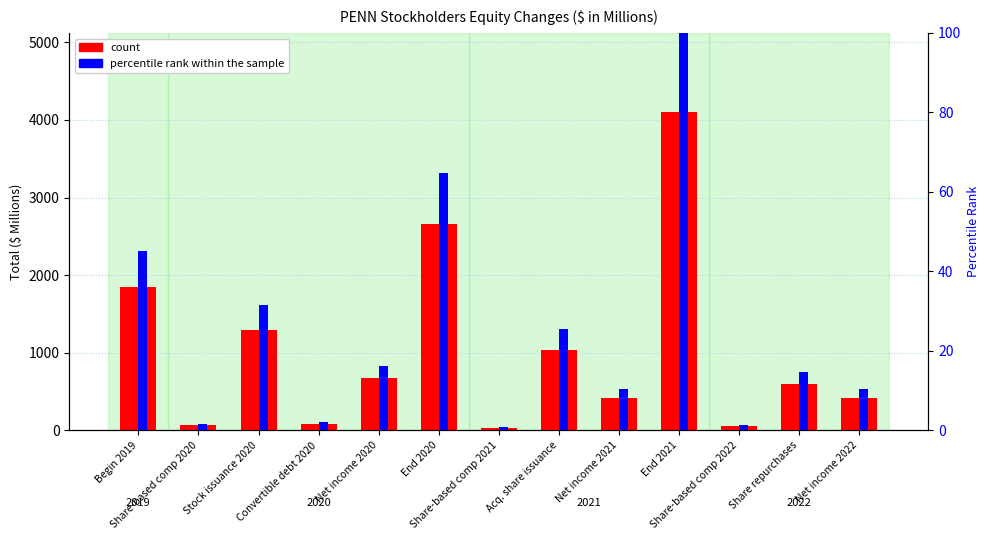

True or false: percentile rank within the sample has a value of 55.6 at Stock issuance 2020.

False